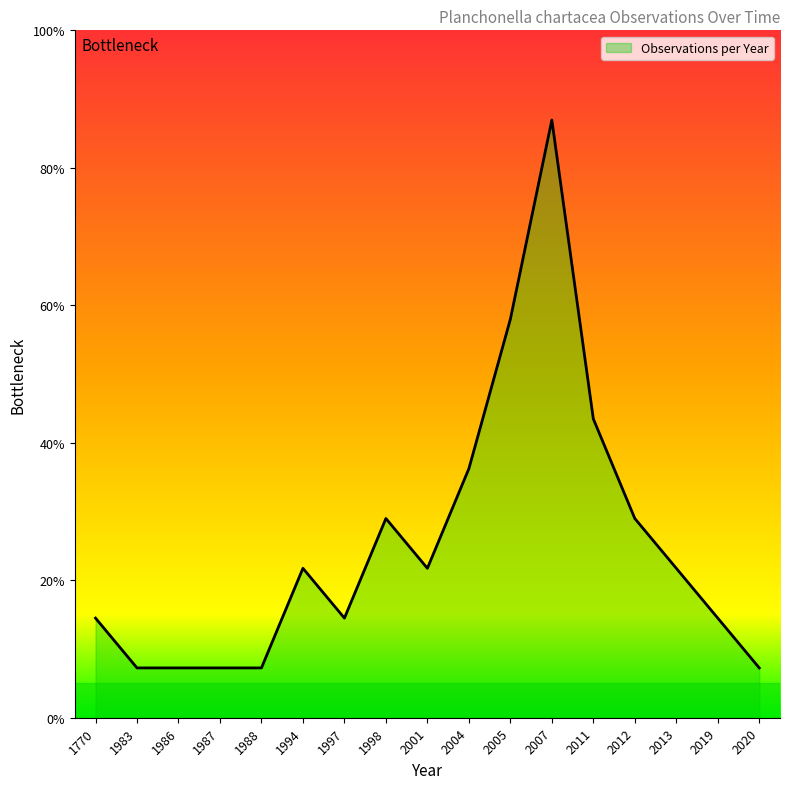

Does the chart have visible grid lines?

No